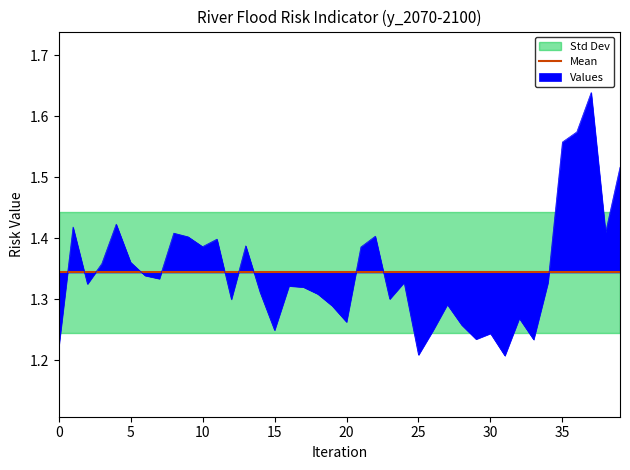

The value of Values at 20 is 0.7. True or false?

False